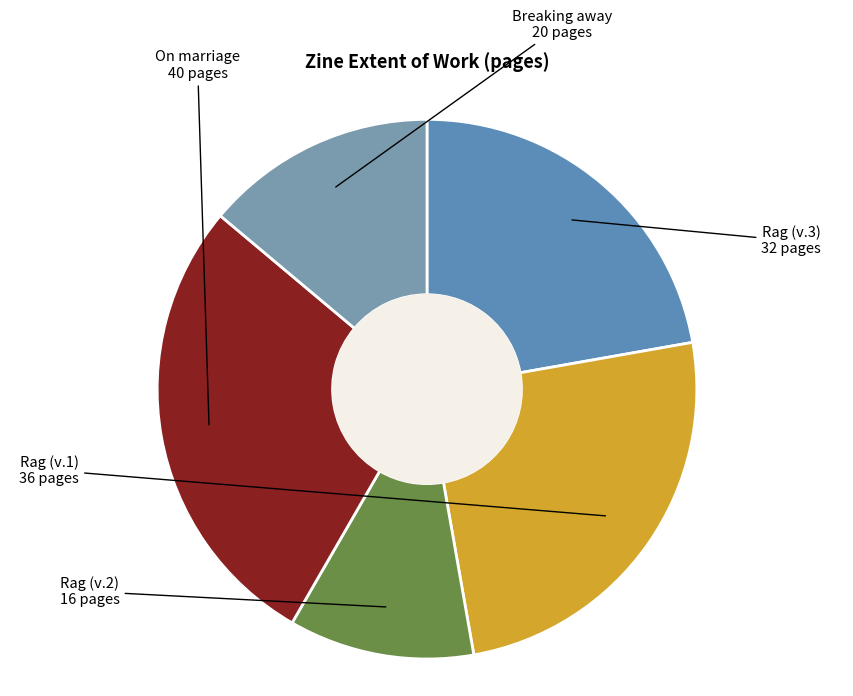

Count the number of slices in the pie.

5